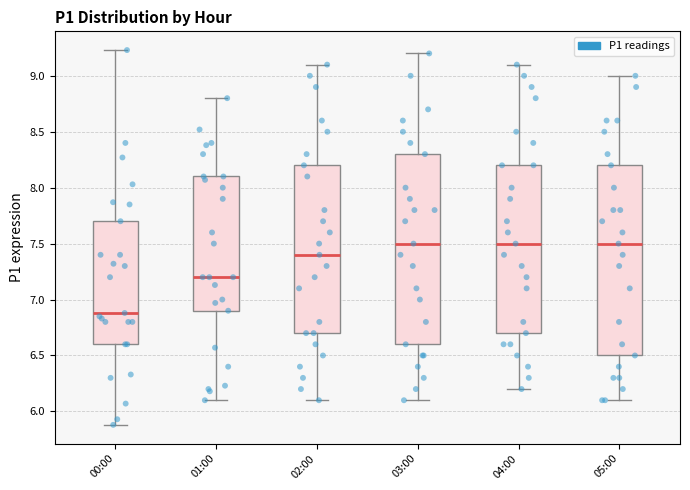

Which box has the lowest median line?

00:00